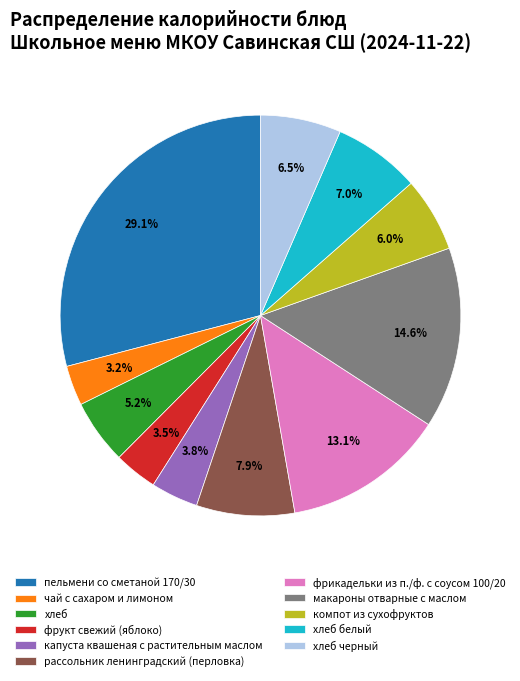

Approximately how many times larger is the value at хлеб черный compared to рассольник ленинградский (перловка)?

0.8